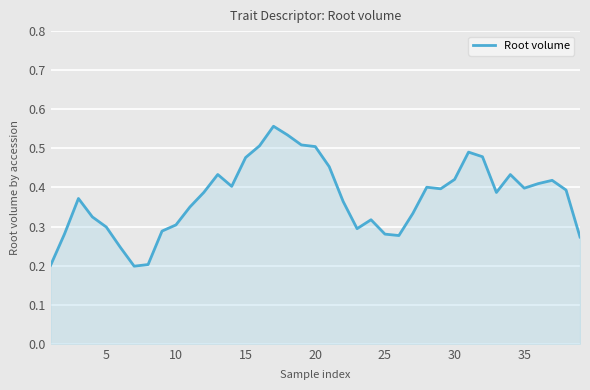

How many points are lower than both their immediate neighbors (excluding endpoints)?

7